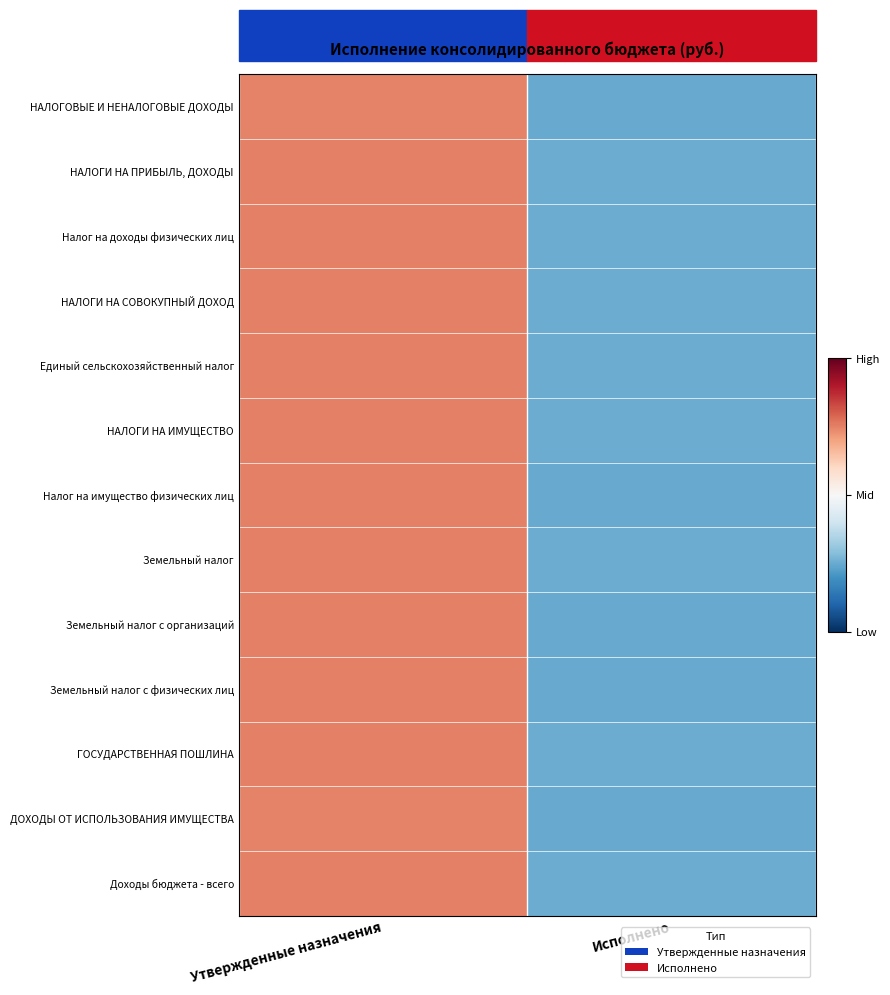

What is the greatest value displayed?

1.0